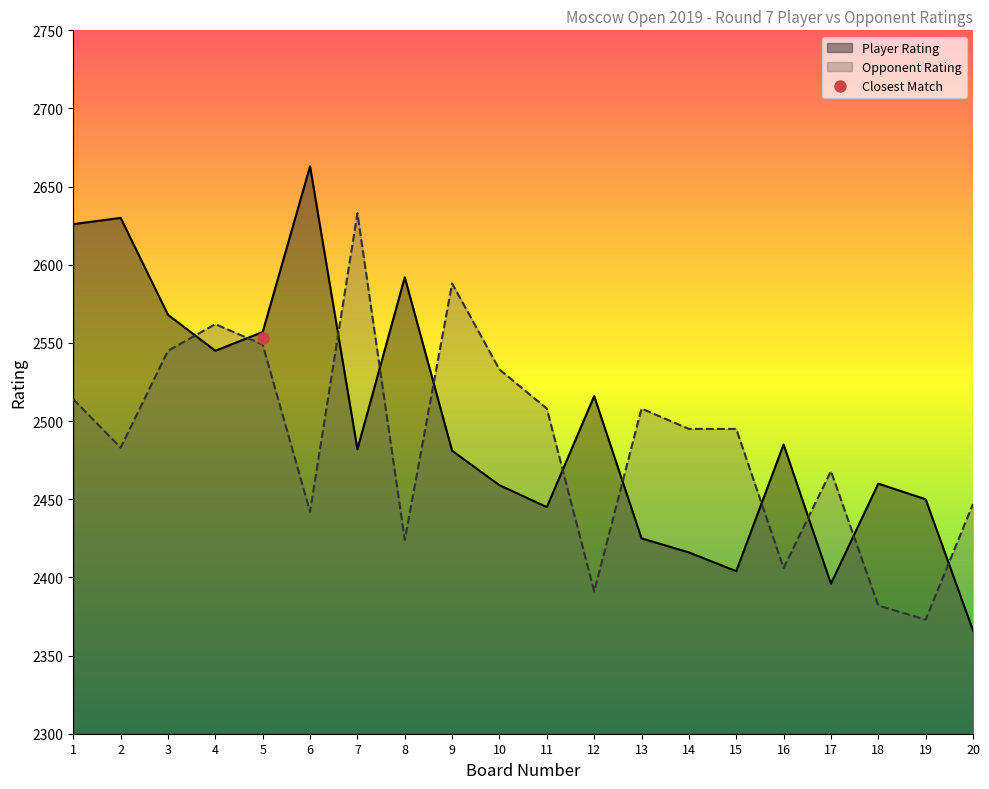

How many interior local peaks does the Player Rating series have?

6